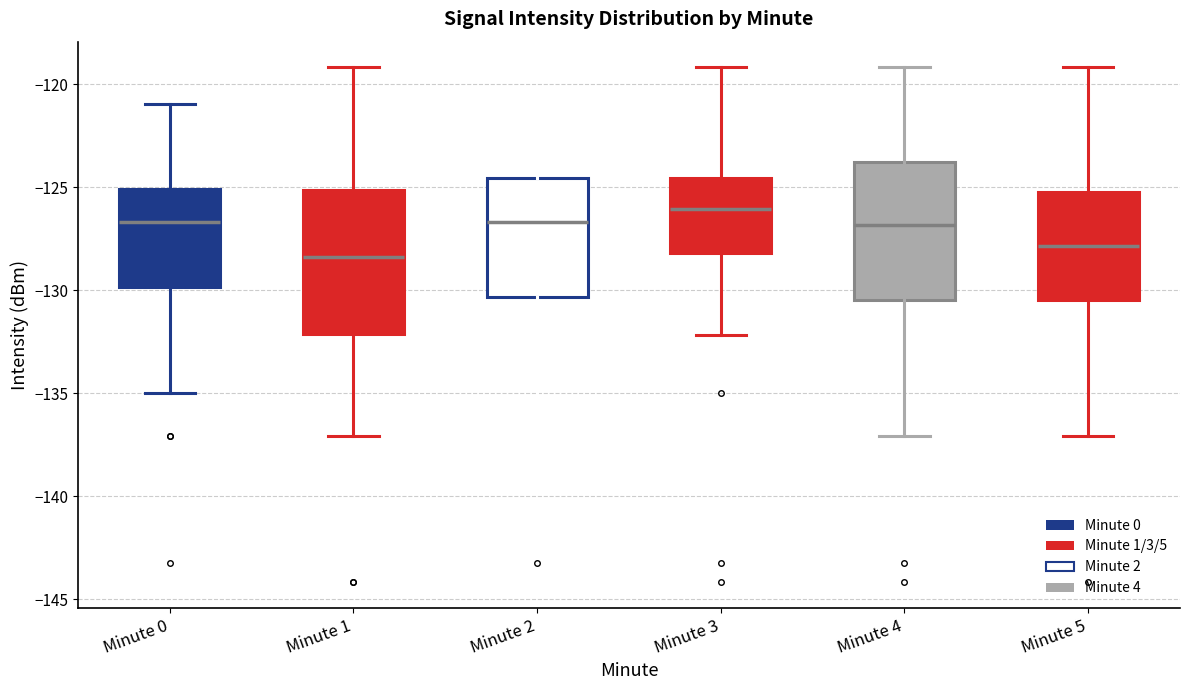

Where does the lower whisker of the box for Minute 3 end on the y-axis? The values are not printed on the chart, so give them approximately, as read against the axis.

-132.0